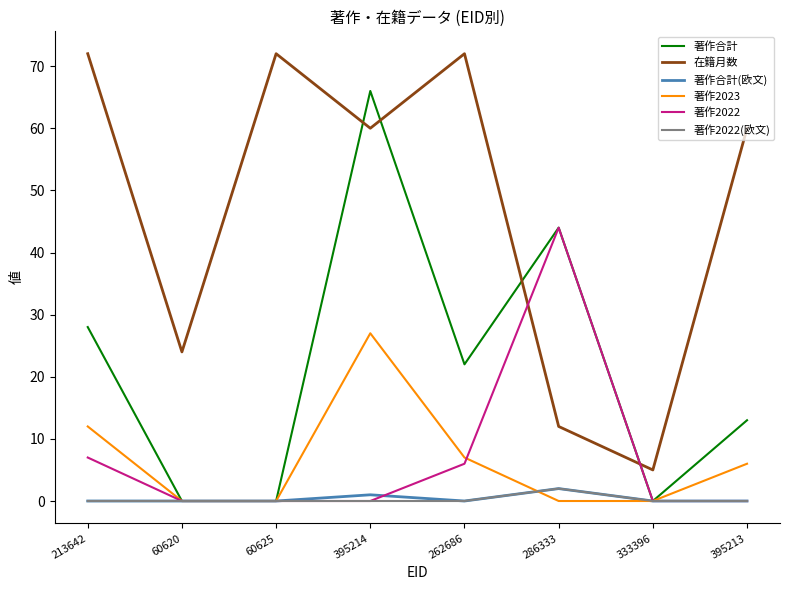

Reading right to left, transcribe all the data shown in this chart.

著作合計: 13	0	44	22	66	0	0	28
在籍月数: 60	5	12	72	60	72	24	72
著作合計(欧文): 0	0	2	0	1	0	0	0
著作2023: 6	0	0	7	27	0	0	12
著作2022: 0	0	44	6	0	0	0	7
著作2022(欧文): 0	0	2	0	0	0	0	0